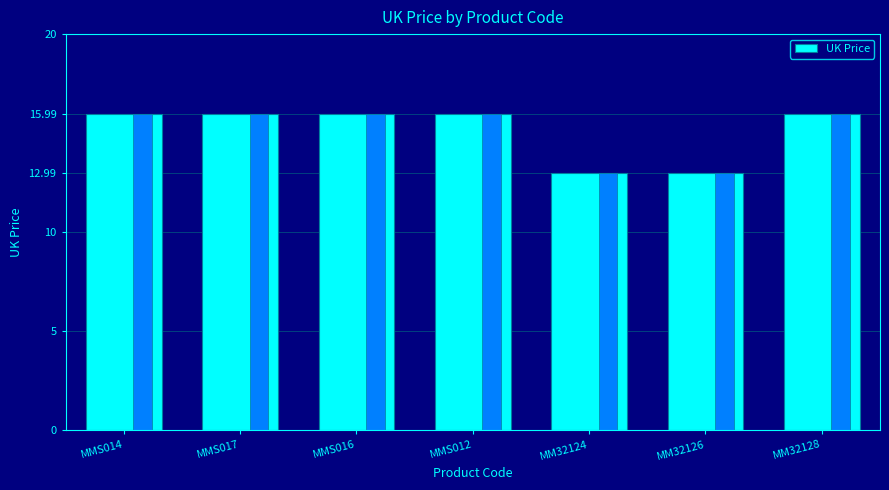

What is the change in value from MMS016 to MM32126?

-3.0